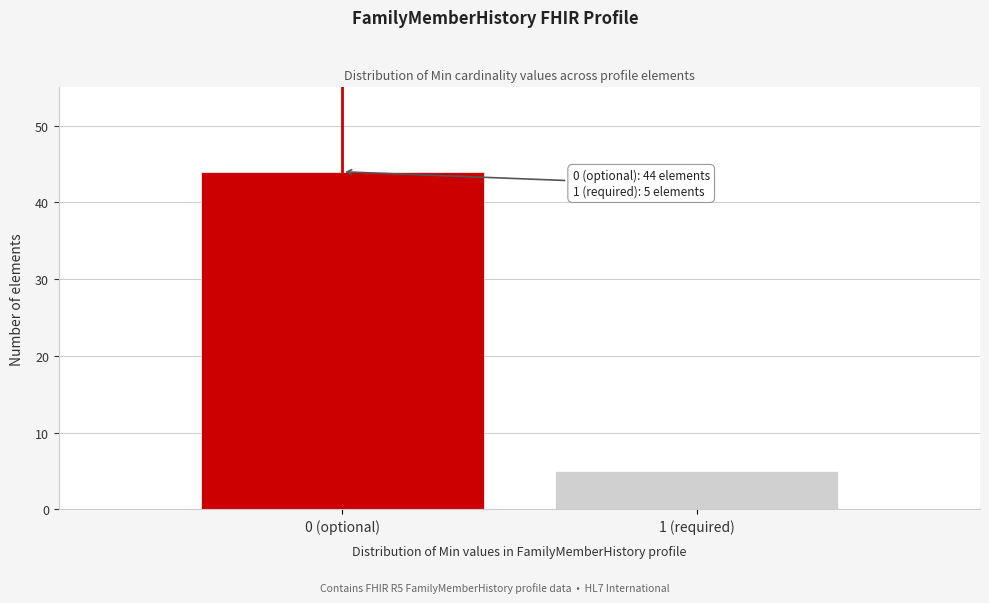

Reading left to right, list all the values displayed in this chart.

44	5